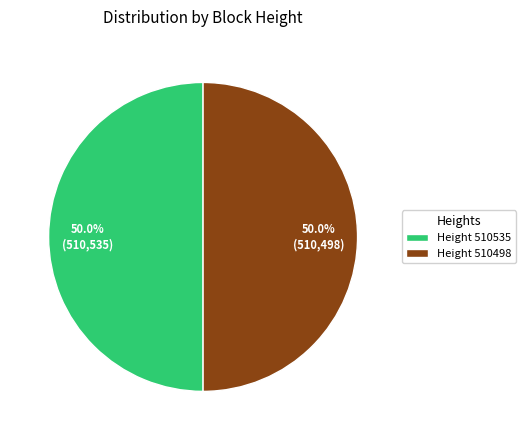

What is the ratio of the value at Height 510535 to the value at Height 510498?

1.0